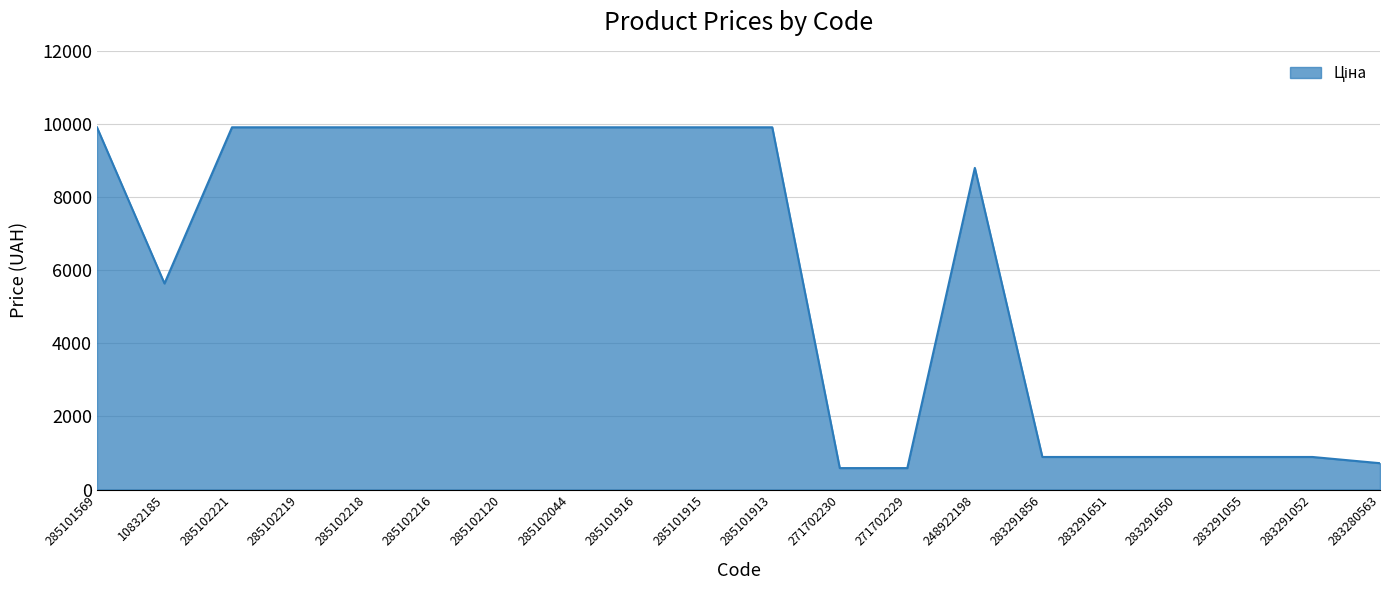

At which category does the data reach its first local valley?

10832185